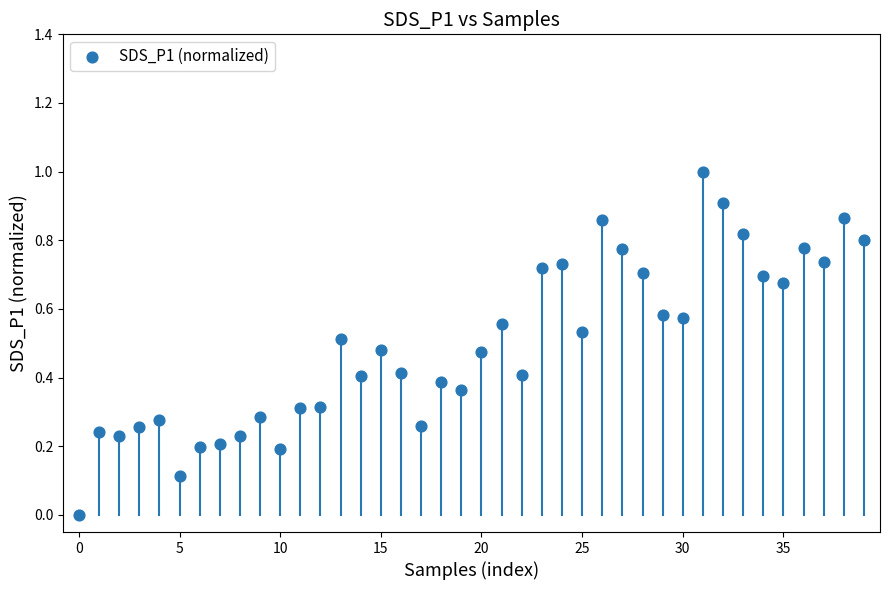

What is the range of Y values (max minus min)?

1.0